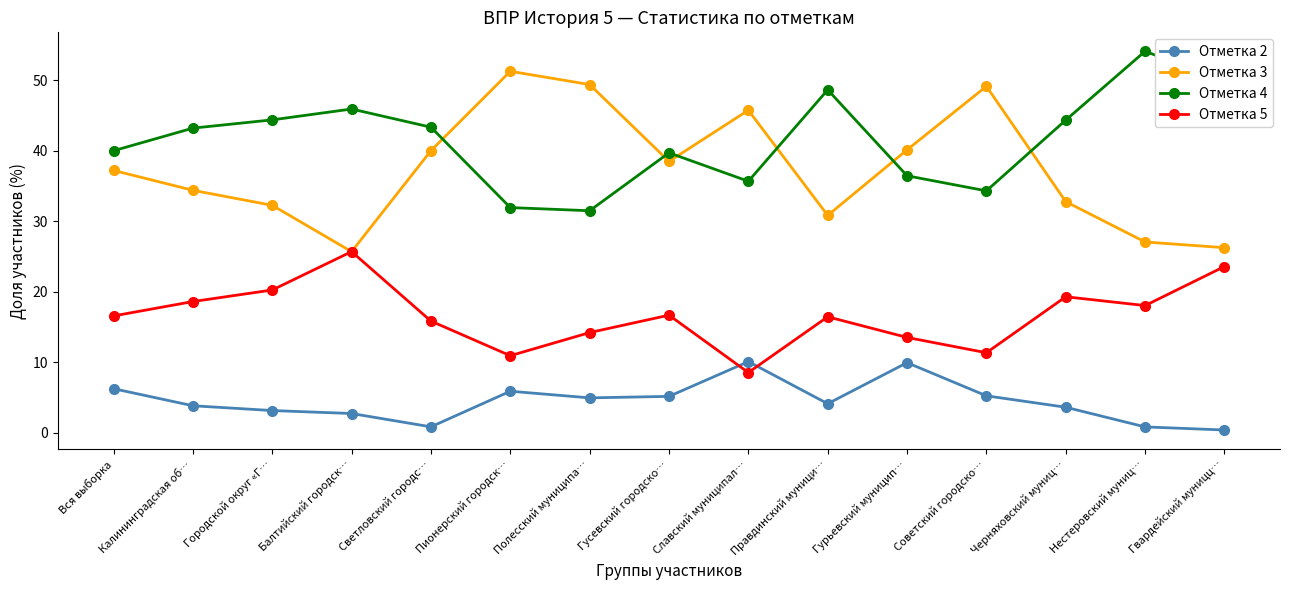

What is the maximum value shown in the chart?

54.1